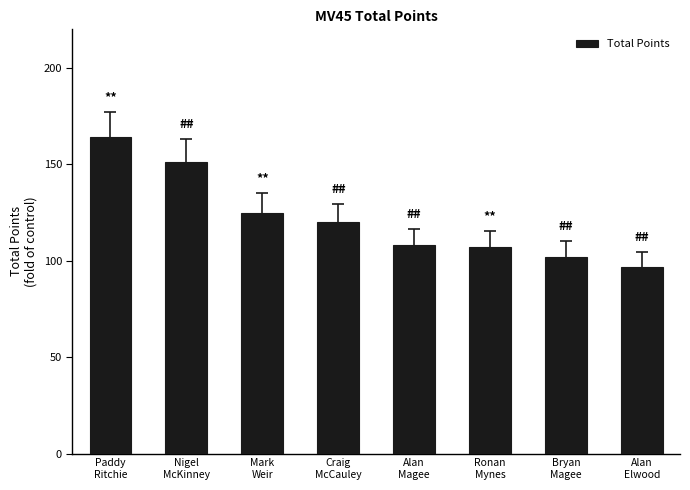

What is the difference between the values at Craig
McCauley and Alan
Elwood?

23